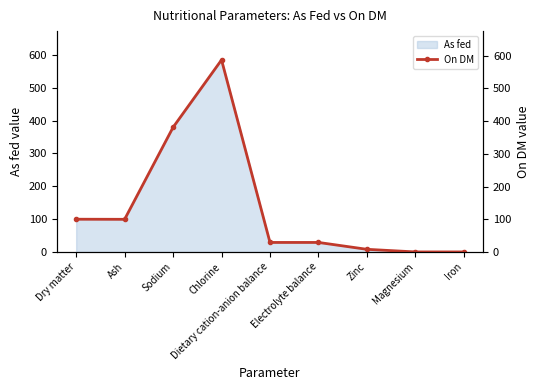

Where does the data first go above 29?

Dry matter